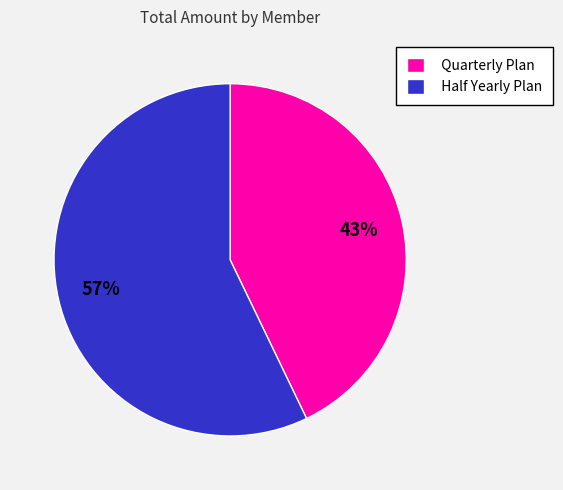

What percentage is the Quarterly Plan slice, to the nearest percent?

43%